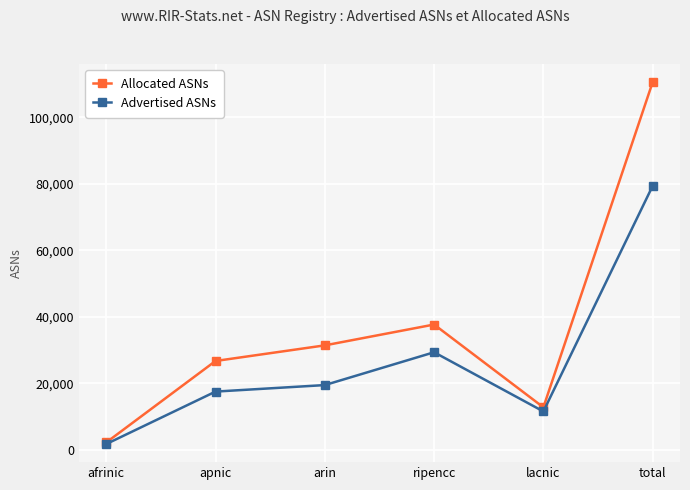

The value of Allocated ASNs at apnic is 46509. True or false?

False